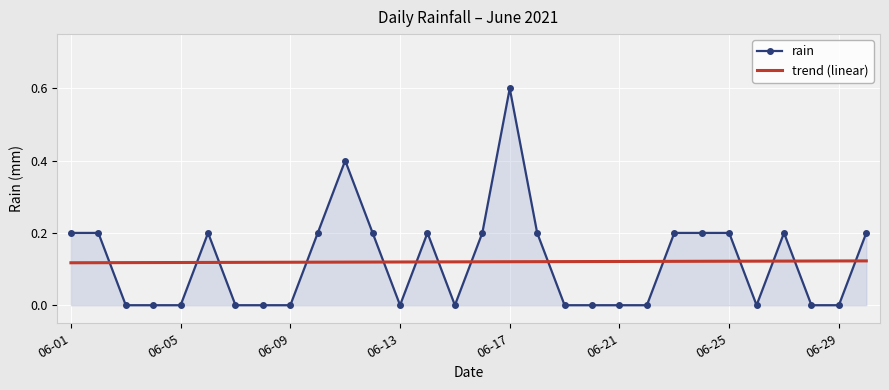

Which series has the largest range (max minus min)?

rain